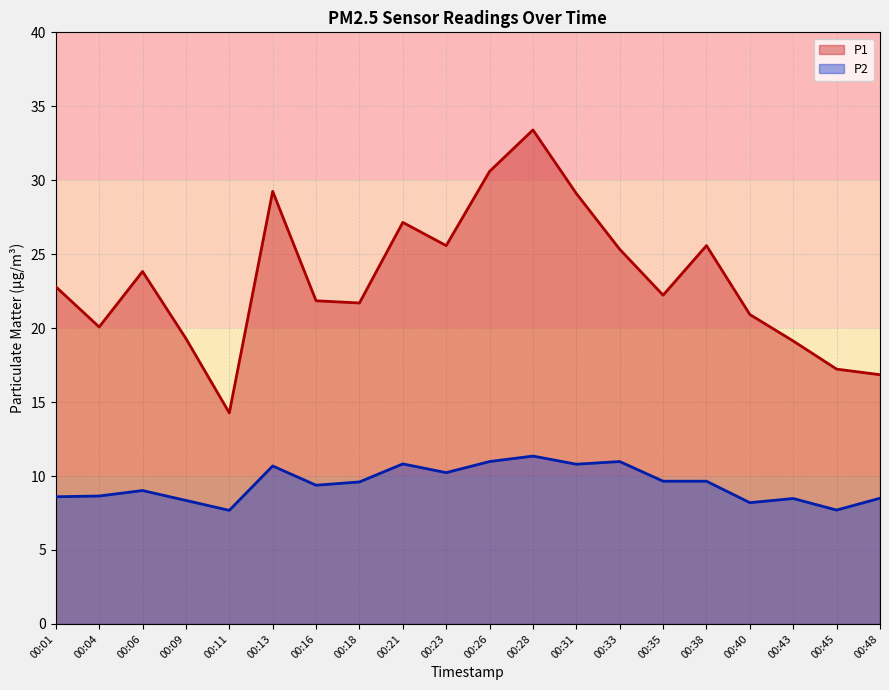

List the series in order of their overall mean, lowest first.

P2, P1